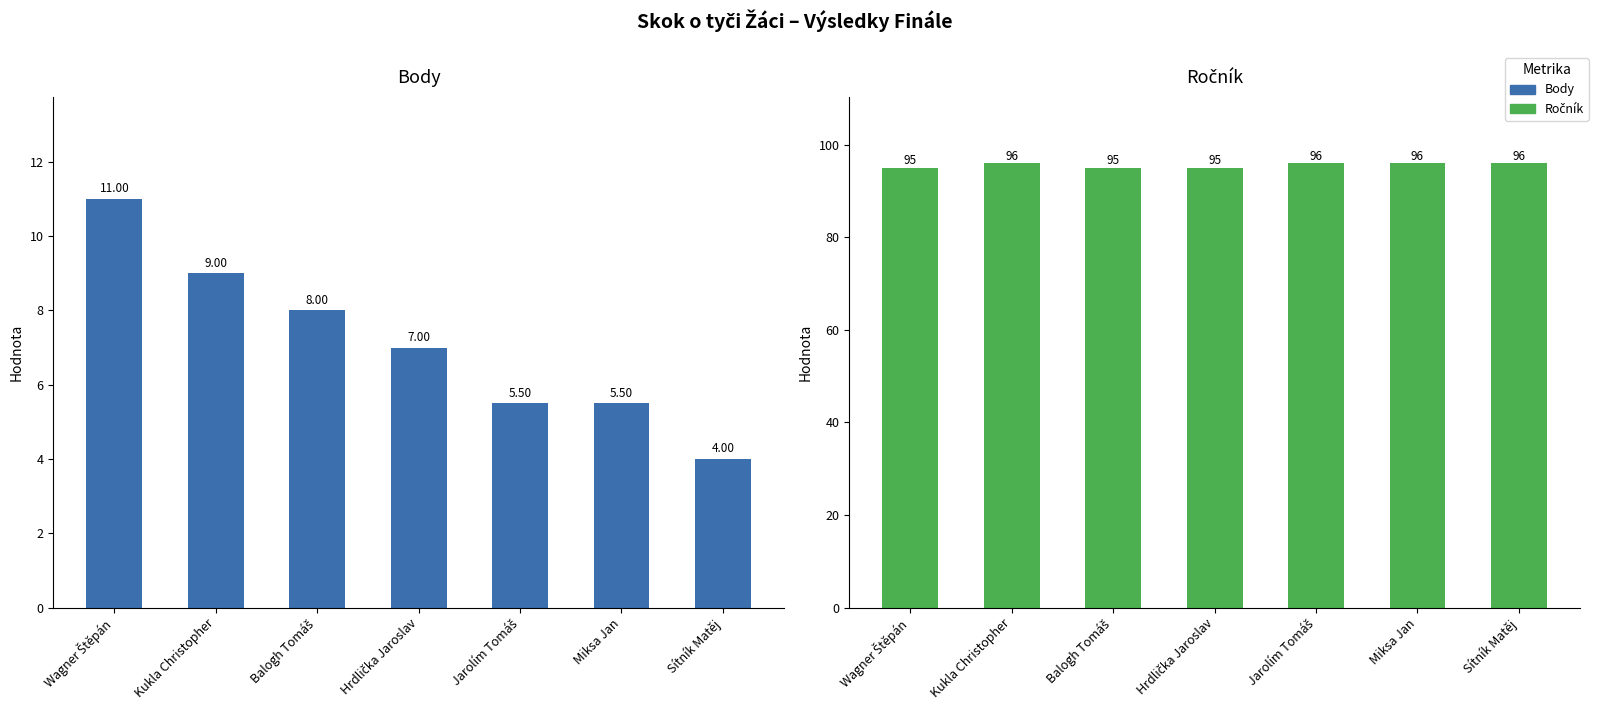

What is the approximate value of Body at Miksa Jan?

5.5